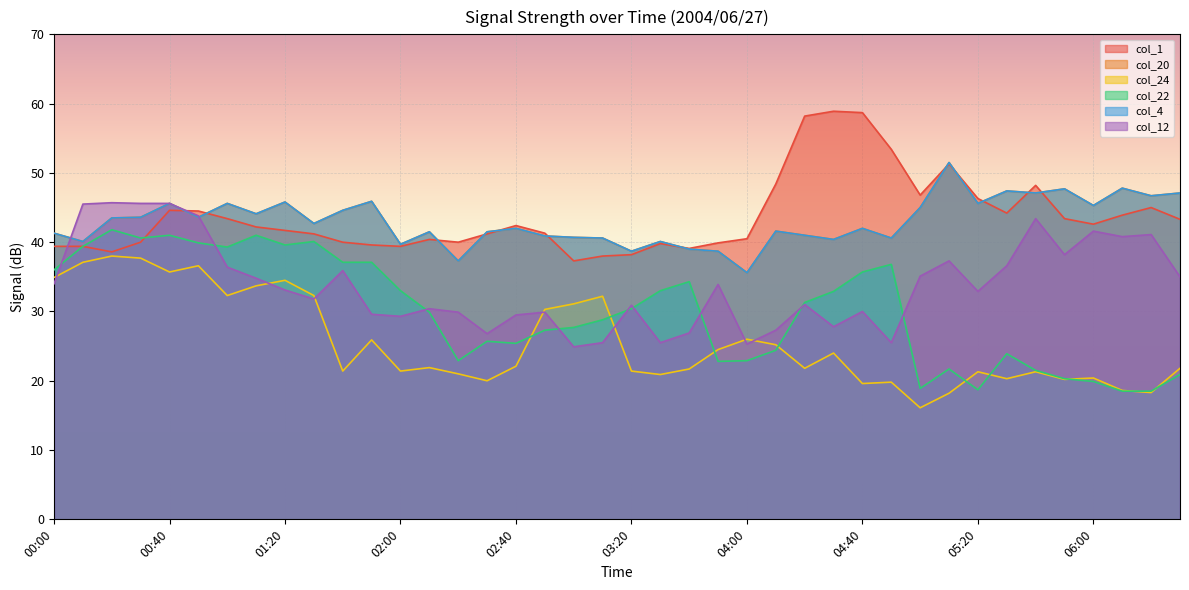

How many lines are shown in the chart?

6